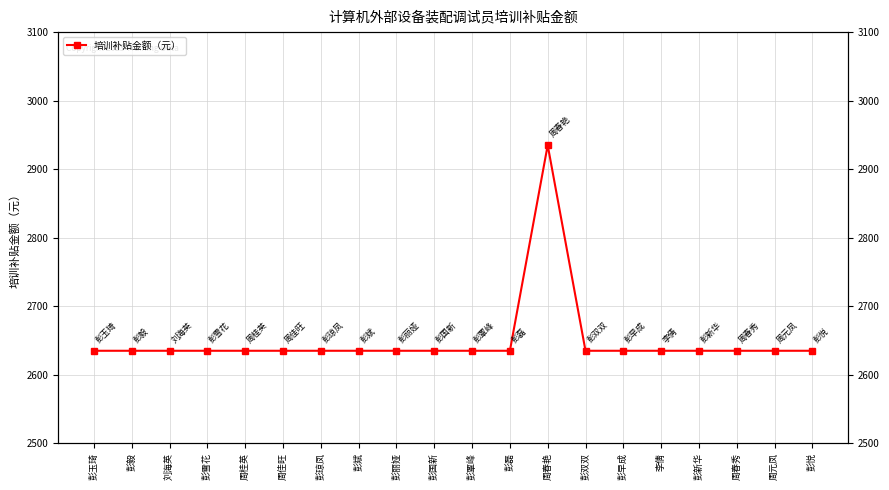

Rank the categories by value from lowest to highest.

彭玉琦, 彭毅, 刘海英, 彭雪花, 周桂英, 周佳旺, 彭琼凤, 彭斌, 彭丽娅, 彭国新, 彭覃峰, 彭磊, 彭双双, 彭早成, 李倩, 彭新华, 周春秀, 周元凤, 彭悦, 周春艳